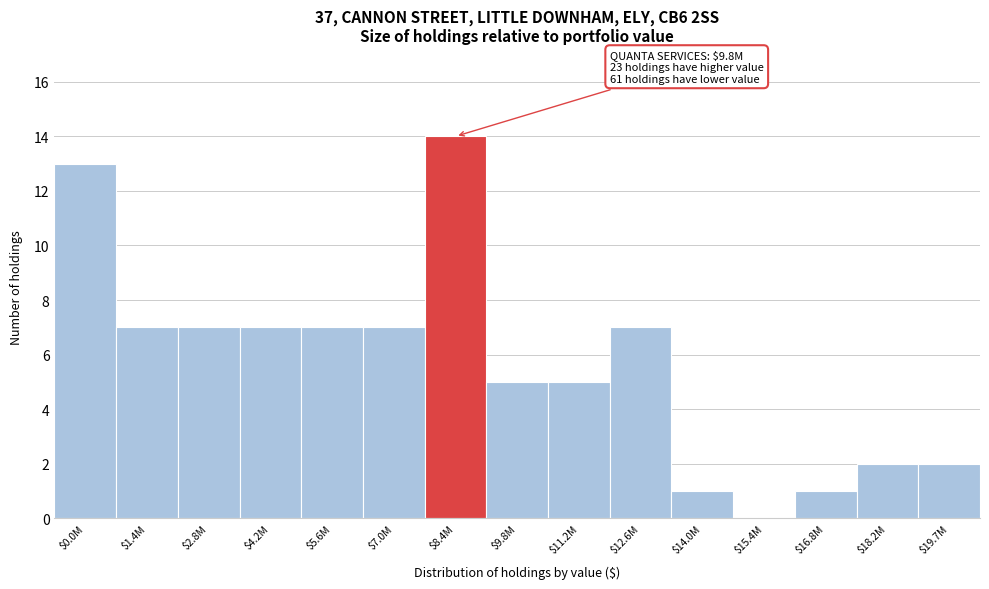

True or false: the data shows 2 at $9.8M.

False